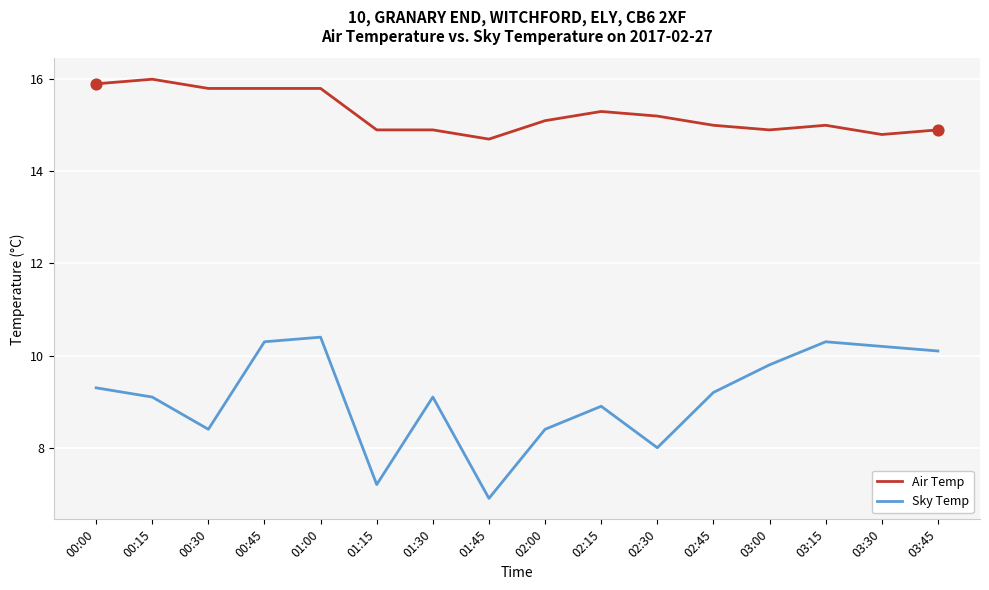

Which series has the largest total across all categories?

Air Temp